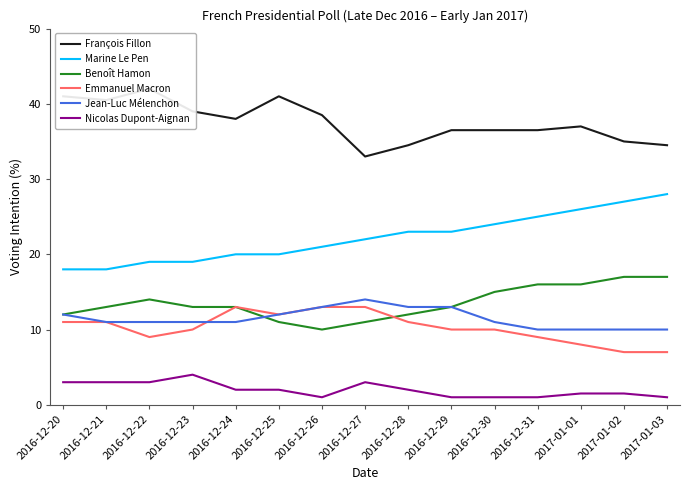

At 2016-12-25, list the series in order from smallest to largest.

Nicolas Dupont-Aignan, Benoît Hamon, Emmanuel Macron, Jean-Luc Mélenchon, Marine Le Pen, François Fillon